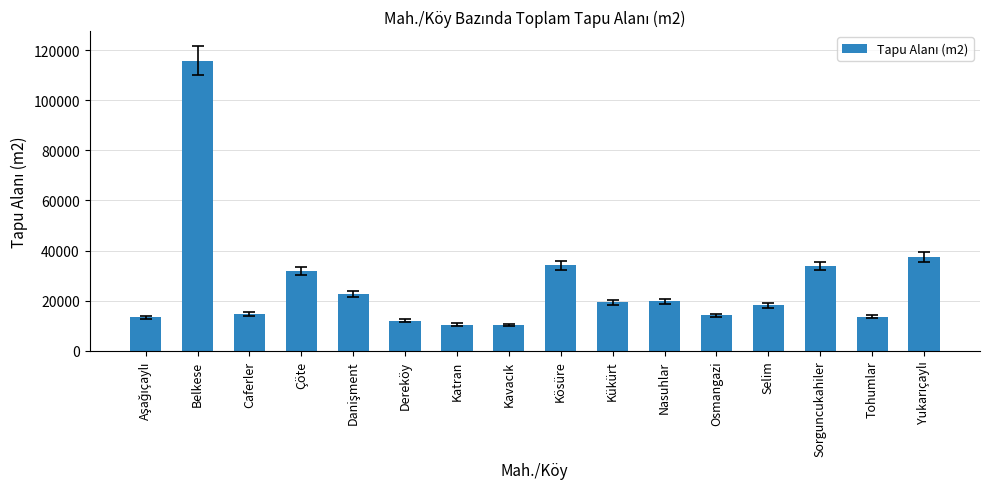

What is the difference between the maximum and second lowest values?

105267.2